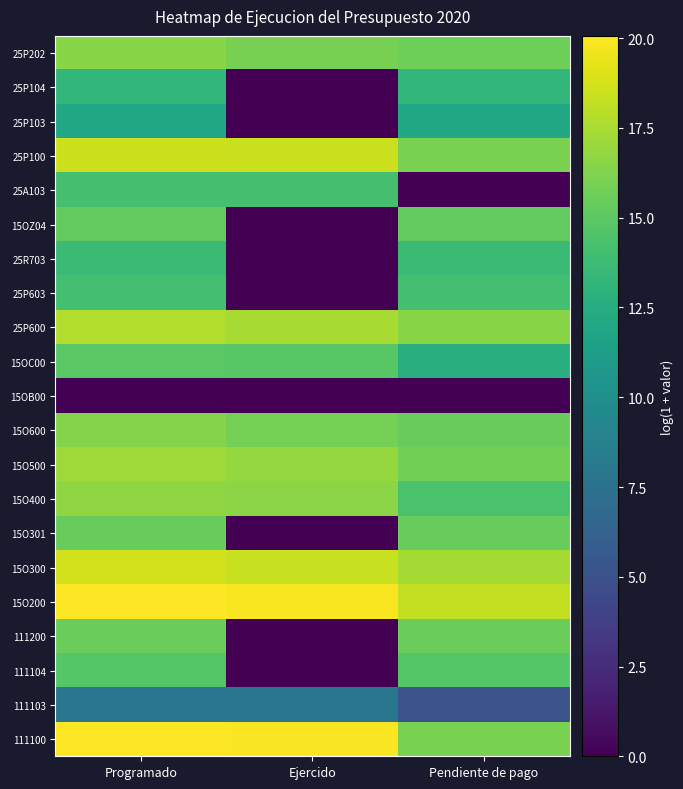

Reading left to right, transcribe all the data shown in this chart.

25P202: Programado=16.5	Ejercido=15.9	Pendiente de pago=15.7
25P104: Programado=13.3	Ejercido=0.0	Pendiente de pago=13.3
25P103: Programado=12.0	Ejercido=0.0	Pendiente de pago=12.0
25P100: Programado=18.5	Ejercido=18.4	Pendiente de pago=16.0
25A103: Programado=14.1	Ejercido=14.1	Pendiente de pago=0.0
15OZ04: Programado=15.2	Ejercido=0.0	Pendiente de pago=15.2
25R703: Programado=13.7	Ejercido=0.0	Pendiente de pago=13.7
25P603: Programado=14.0	Ejercido=0.0	Pendiente de pago=14.0
25P600: Programado=17.8	Ejercido=17.5	Pendiente de pago=16.5
15OC00: Programado=14.9	Ejercido=14.8	Pendiente de pago=12.6
15OB00: Programado=0.0	Ejercido=0.0	Pendiente de pago=0.0
15O600: Programado=16.4	Ejercido=15.9	Pendiente de pago=15.4
15O500: Programado=17.2	Ejercido=16.9	Pendiente de pago=15.8
15O400: Programado=16.7	Ejercido=16.6	Pendiente de pago=14.3
15O301: Programado=15.4	Ejercido=0.0	Pendiente de pago=15.4
15O300: Programado=18.7	Ejercido=18.4	Pendiente de pago=17.4
15O200: Programado=20.1	Ejercido=19.9	Pendiente de pago=18.3
111200: Programado=15.5	Ejercido=0.0	Pendiente de pago=15.5
111104: Programado=14.8	Ejercido=0.0	Pendiente de pago=14.8
111103: Programado=7.9	Ejercido=7.8	Pendiente de pago=5.2
111100: Programado=20.0	Ejercido=20.0	Pendiente de pago=16.1